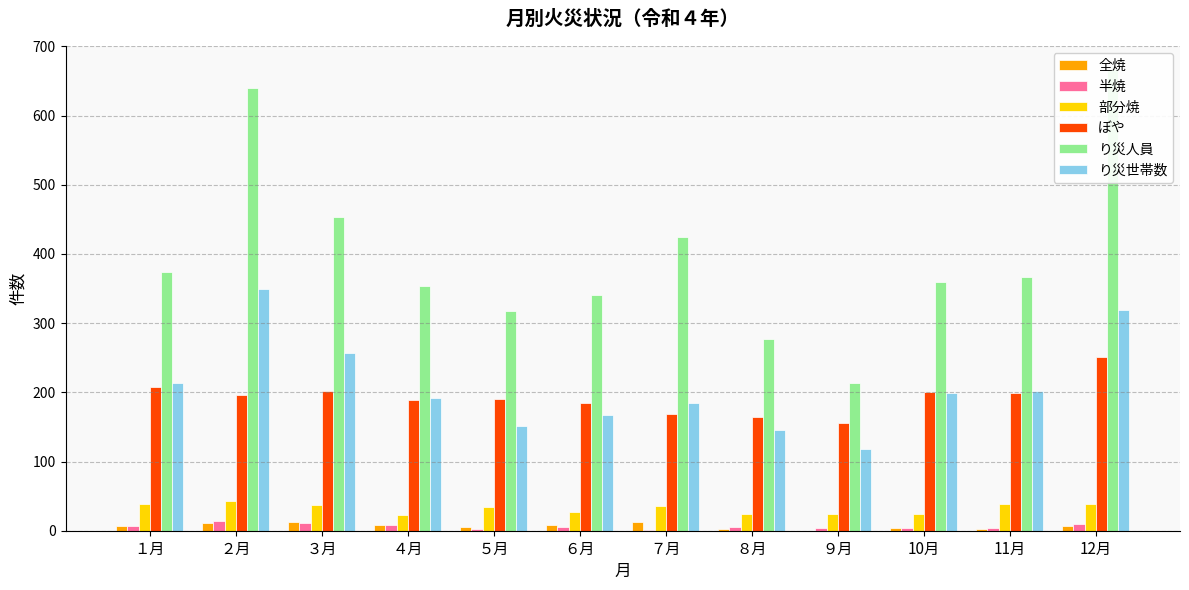

Where is り災世帯数 nearest to the value 234?

１月